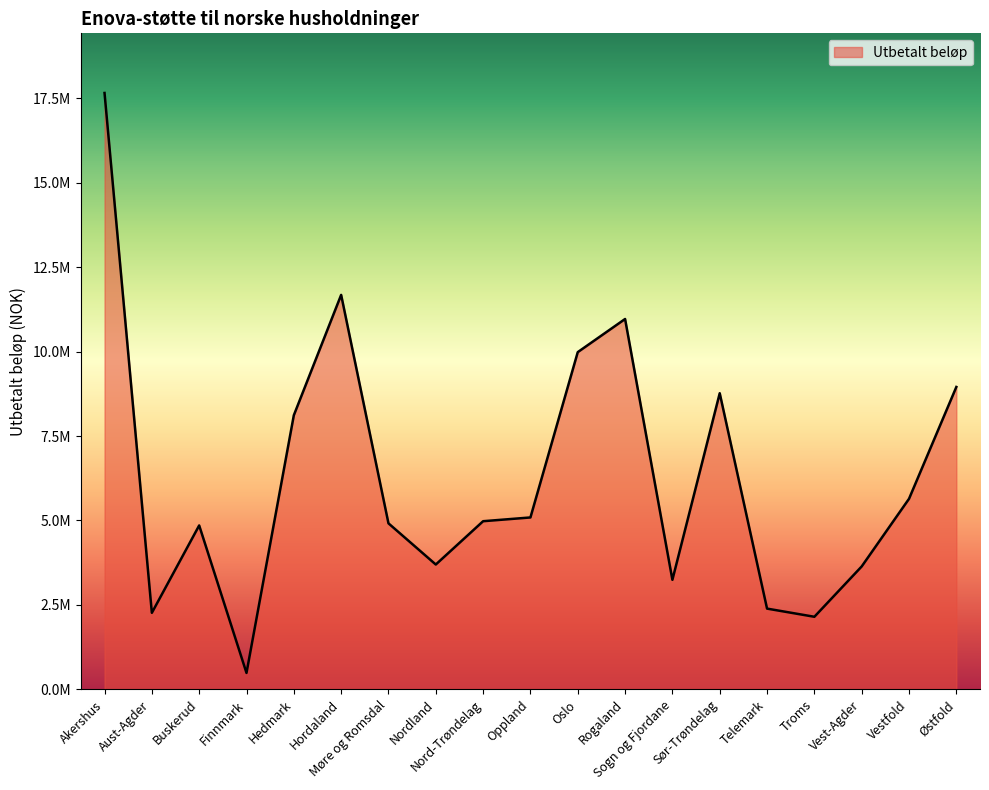

What is the sum of all values?

119470792.8